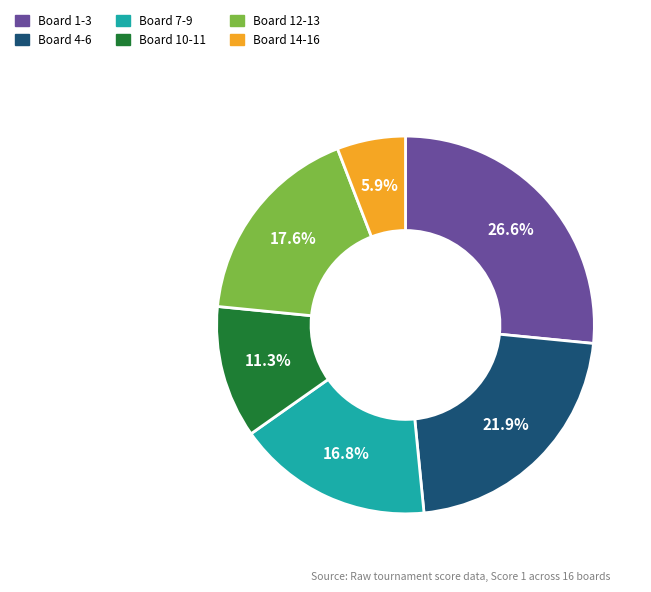

To the nearest percent, what is the difference between the largest and smallest slice percentages?

21%